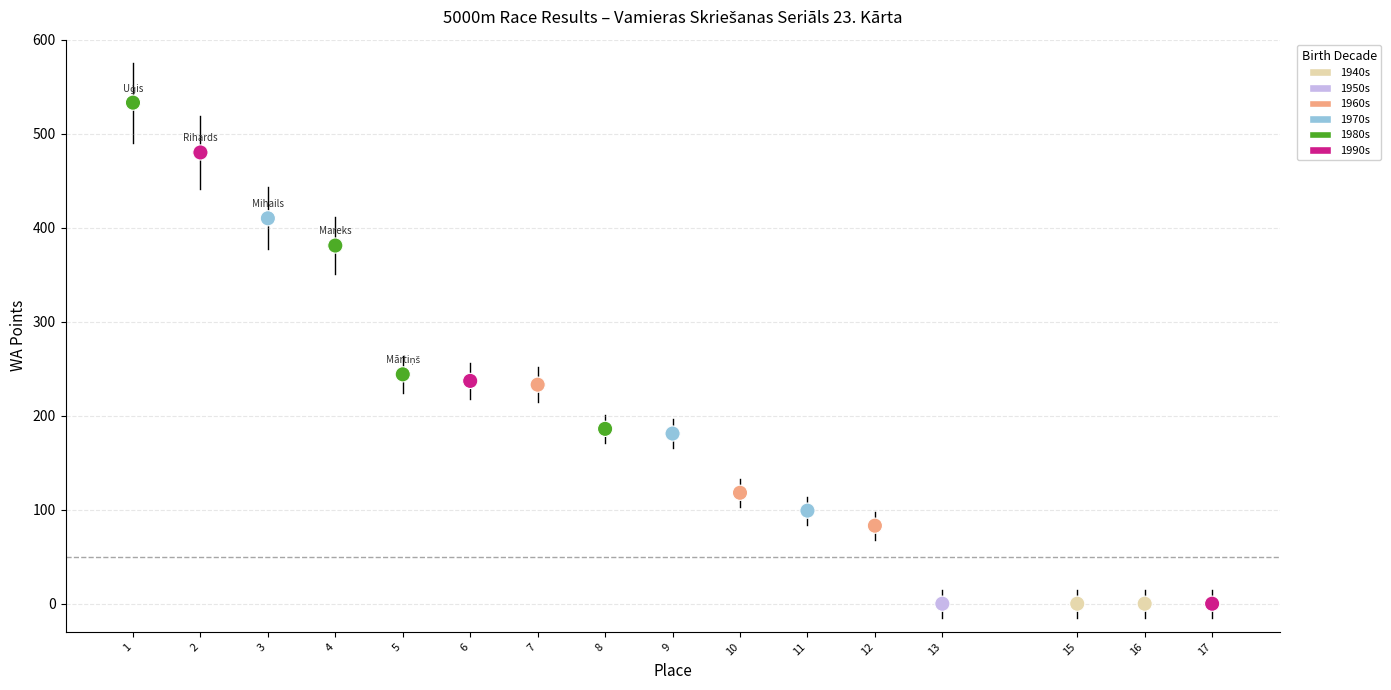

What Y value in the scatter plot is closest to 266?

244